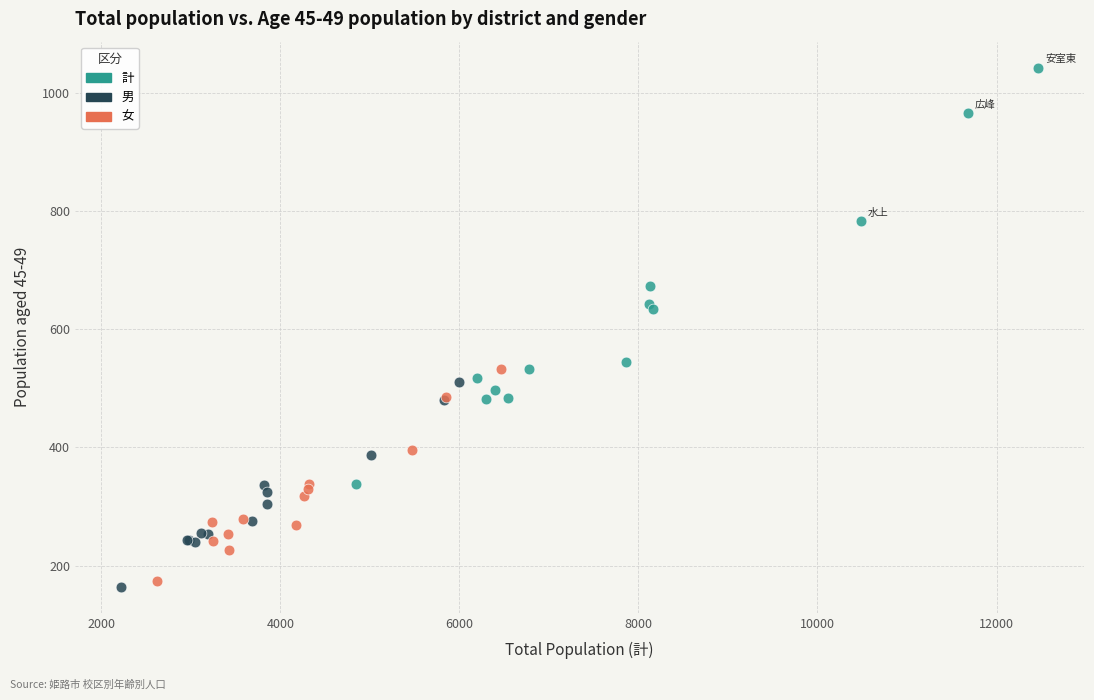

Which series contains the highest Y value?

計